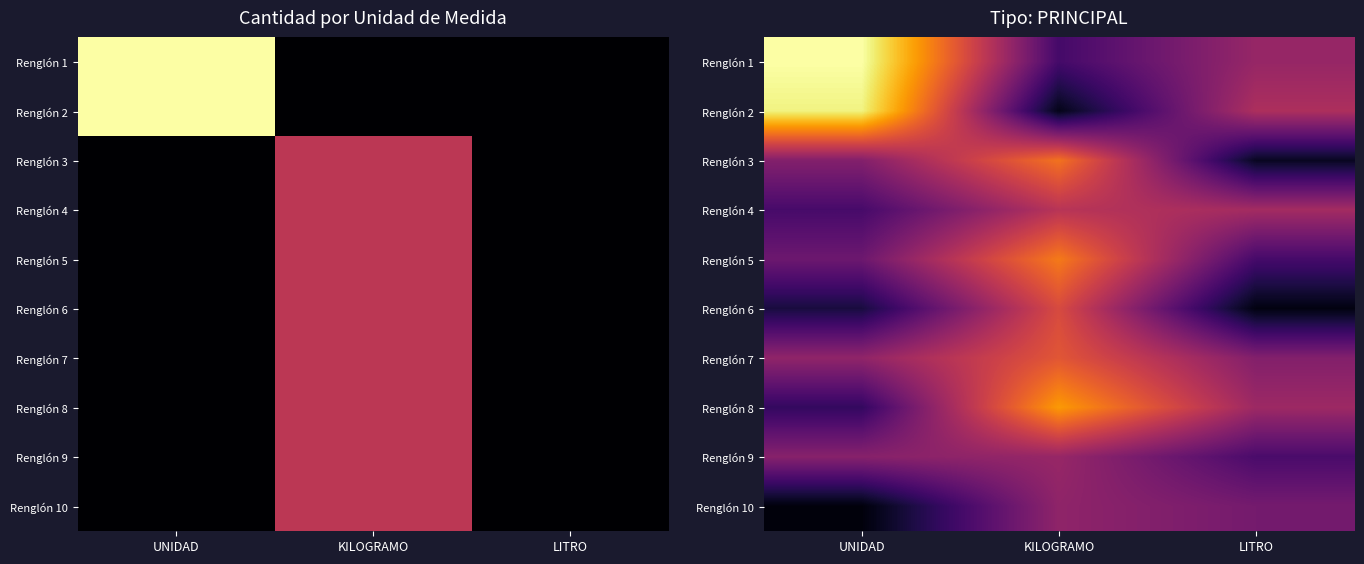

At LITRO, list the series in order from smallest to largest.

Renglón 6, Renglón 3, Renglón 5, Renglón 9, Renglón 10, Renglón 7, Renglón 1, Renglón 8, Renglón 4, Renglón 2